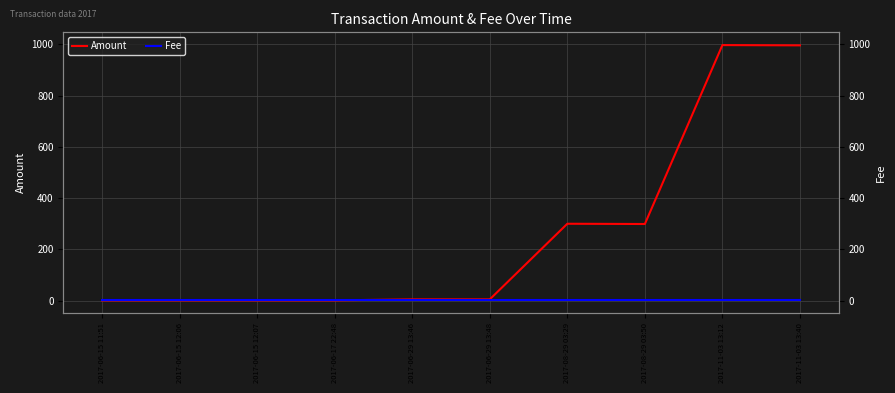

What are all the series names shown in the legend?

Amount, Fee